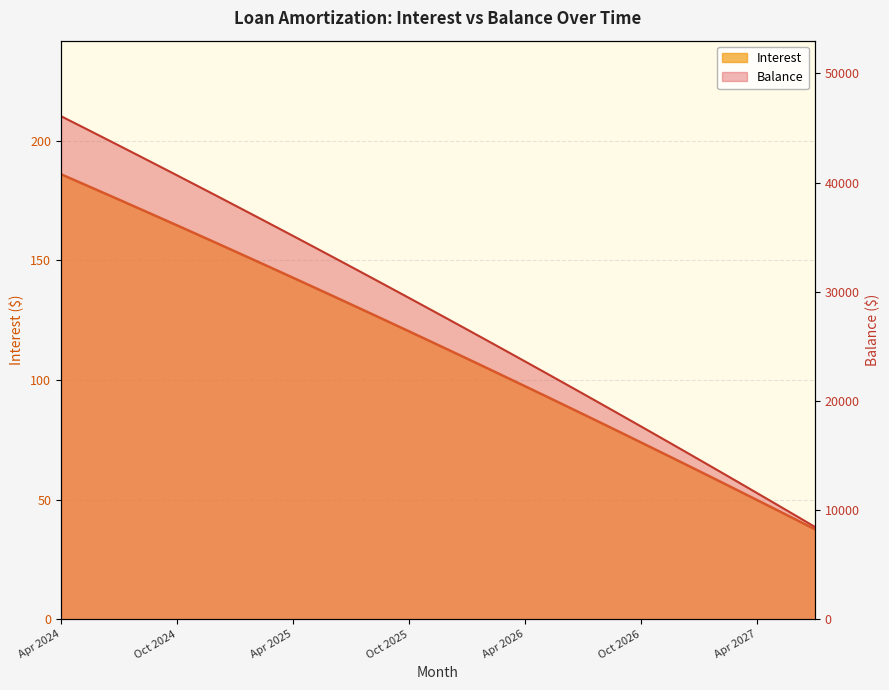

How many lines are shown in the chart?

2